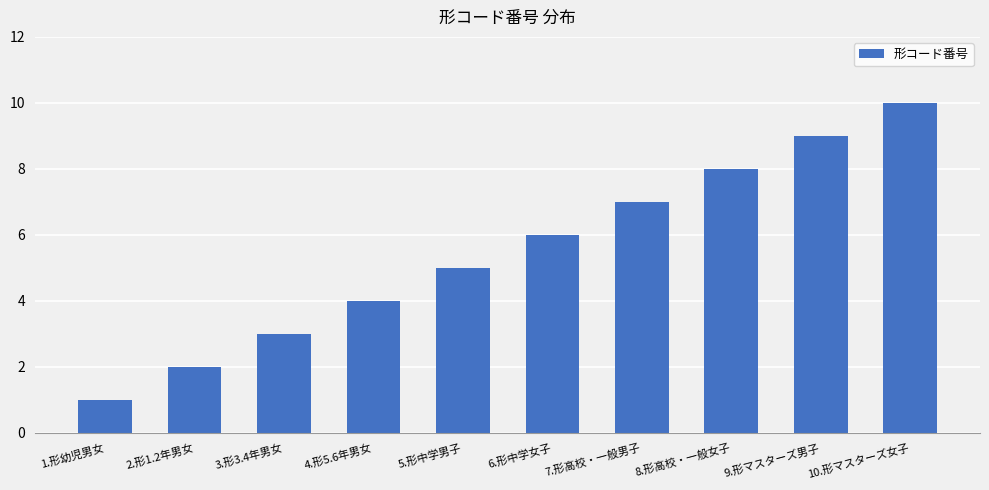

How many bars are there in total?

10